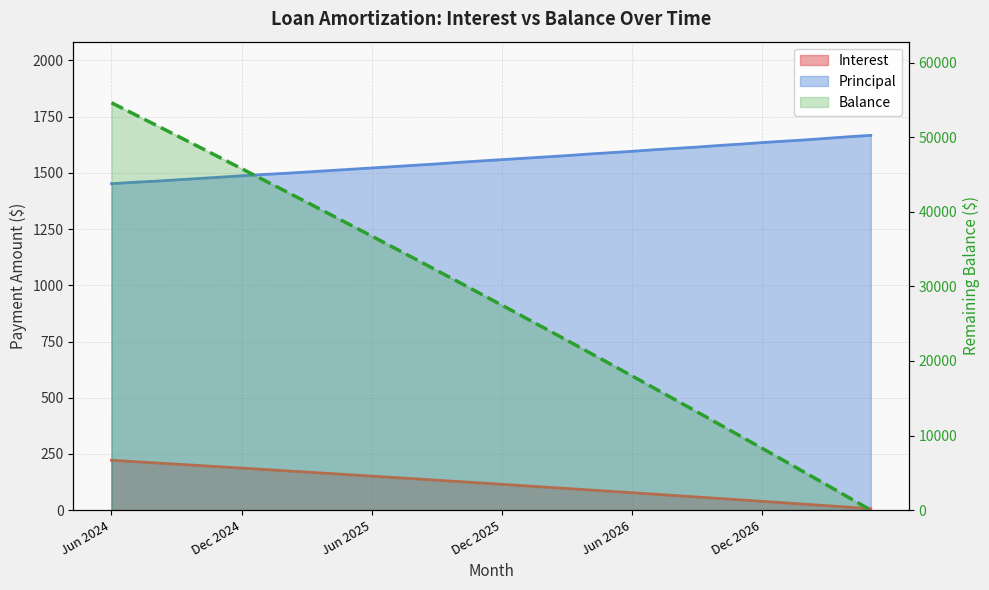

Which series has the widest spread of values?

Balance